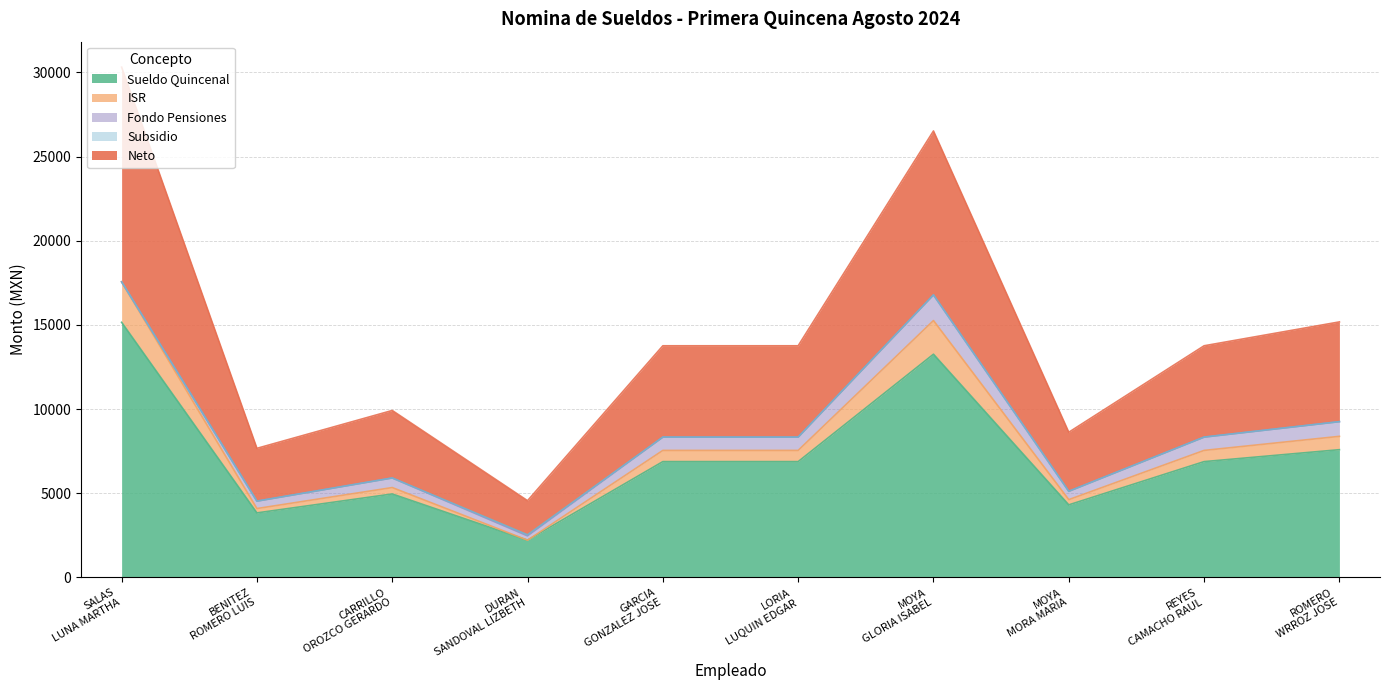

At which category is the sum across all series the highest?

SALAS
LUNA MARTHA